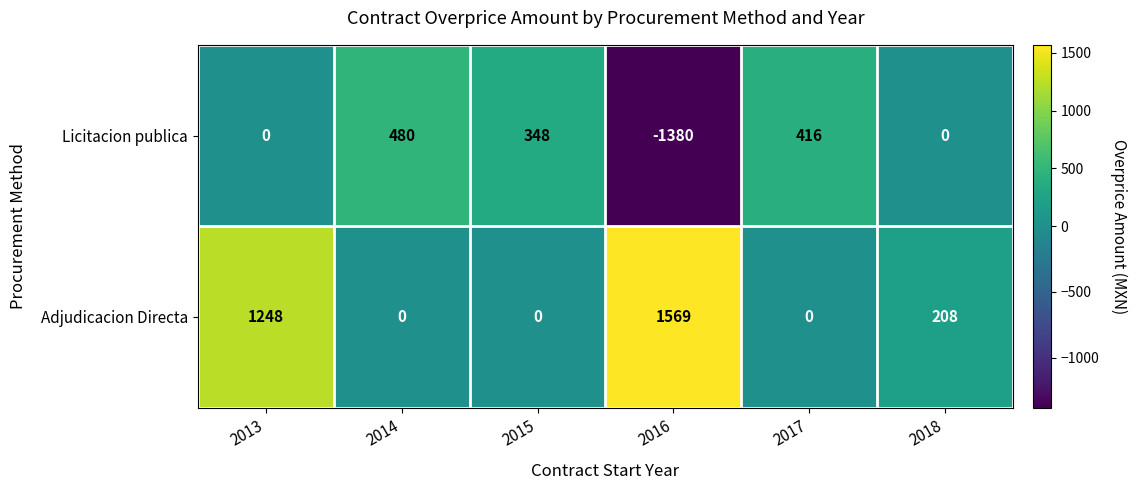

Count the number of categories in the chart.

6